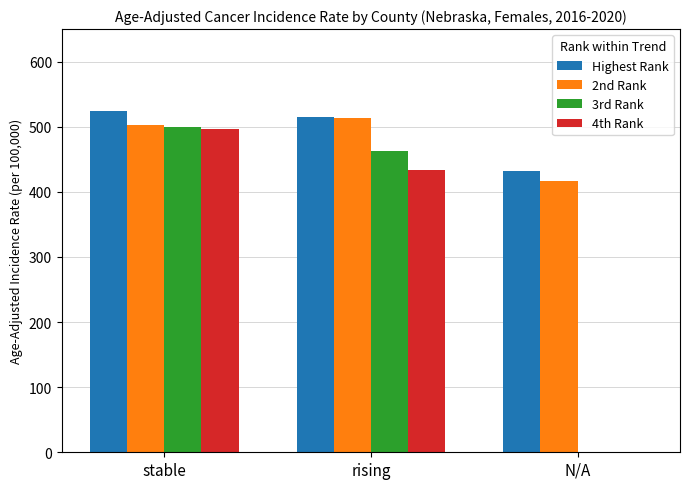

How many distinct data groups are displayed?

4